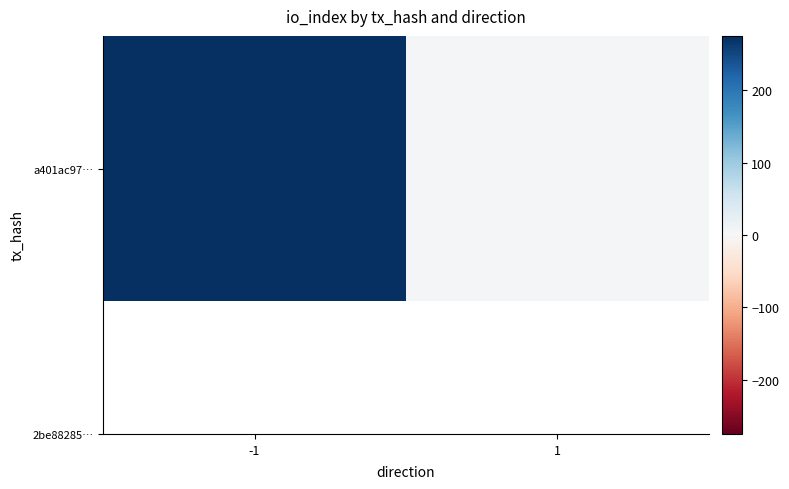

How many values are between 6 and 275?

2